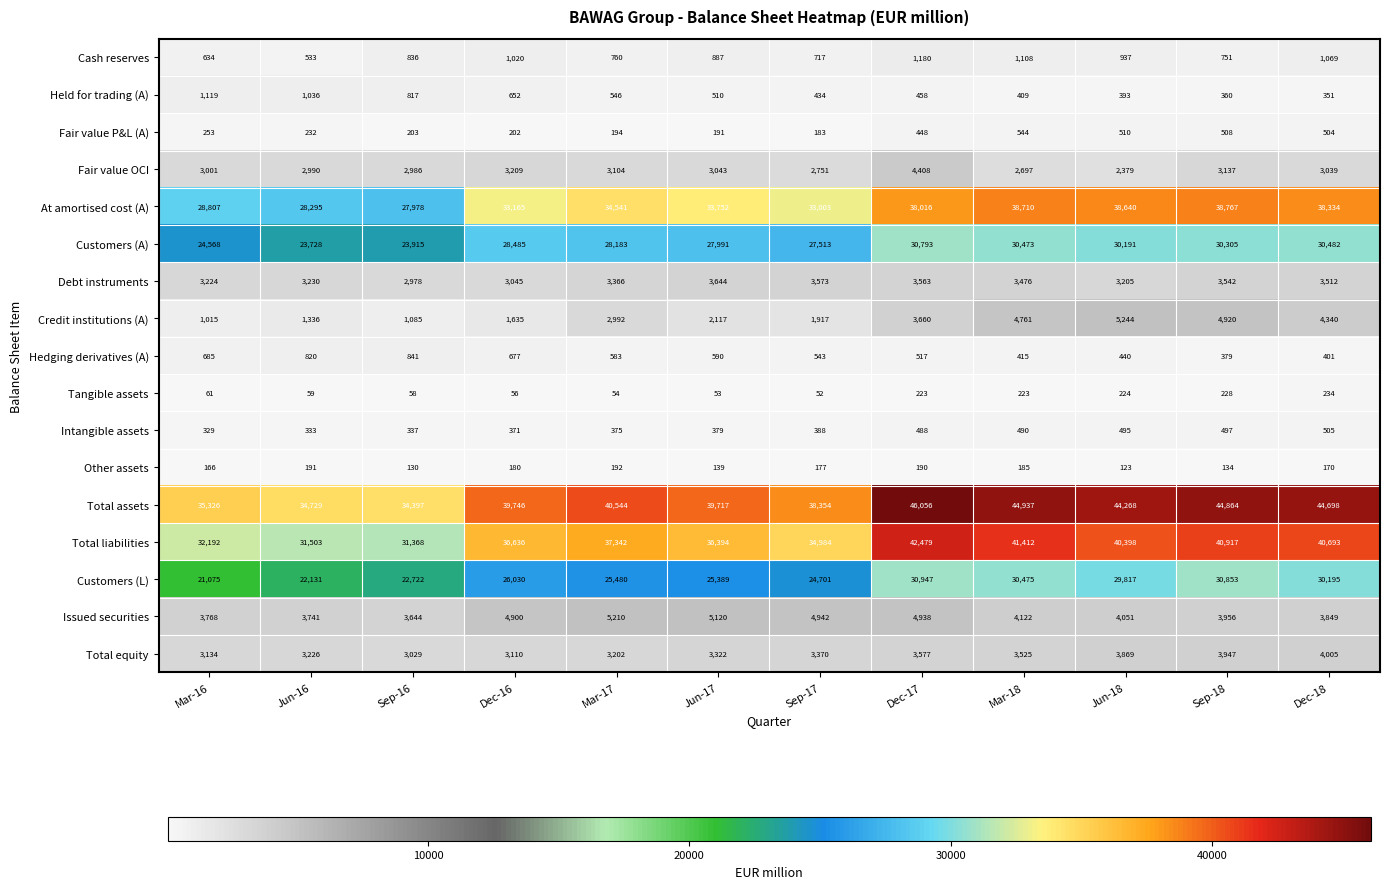

What is the sum of all Other assets values?

1977